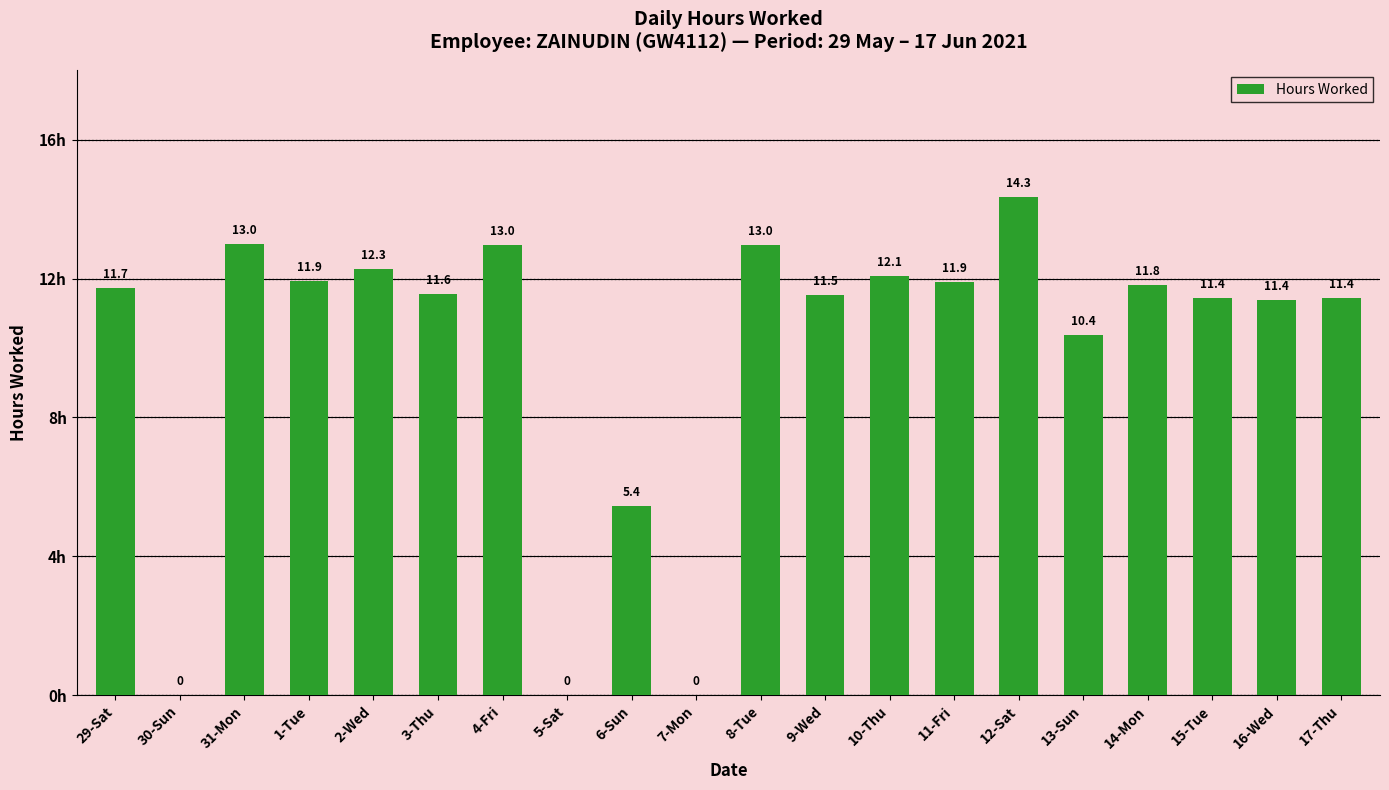

Is it true that the value at 6-Sun is 3.4?

False